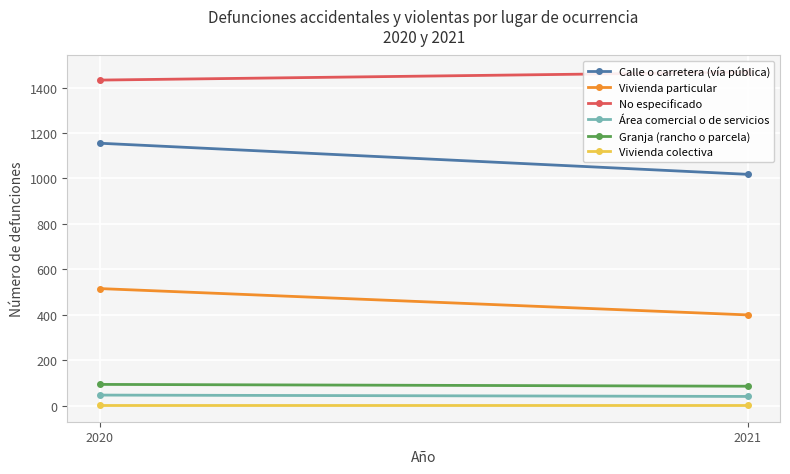

Is it true that Calle o carretera (vía pública) equals 507 at 2020?

False